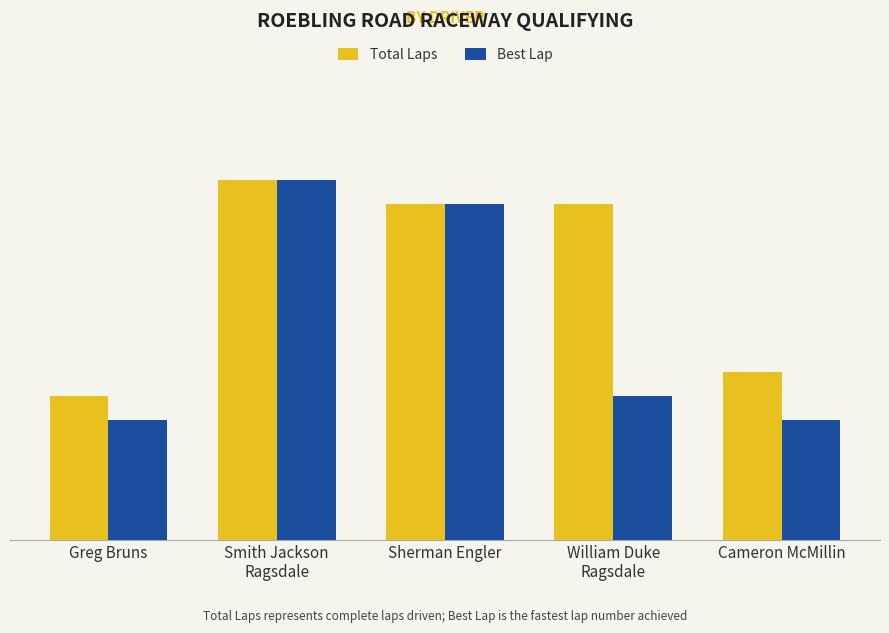

Rank the categories by Total Laps value from highest to lowest.

Smith Jackson
Ragsdale, Sherman Engler, William Duke
Ragsdale, Cameron McMillin, Greg Bruns